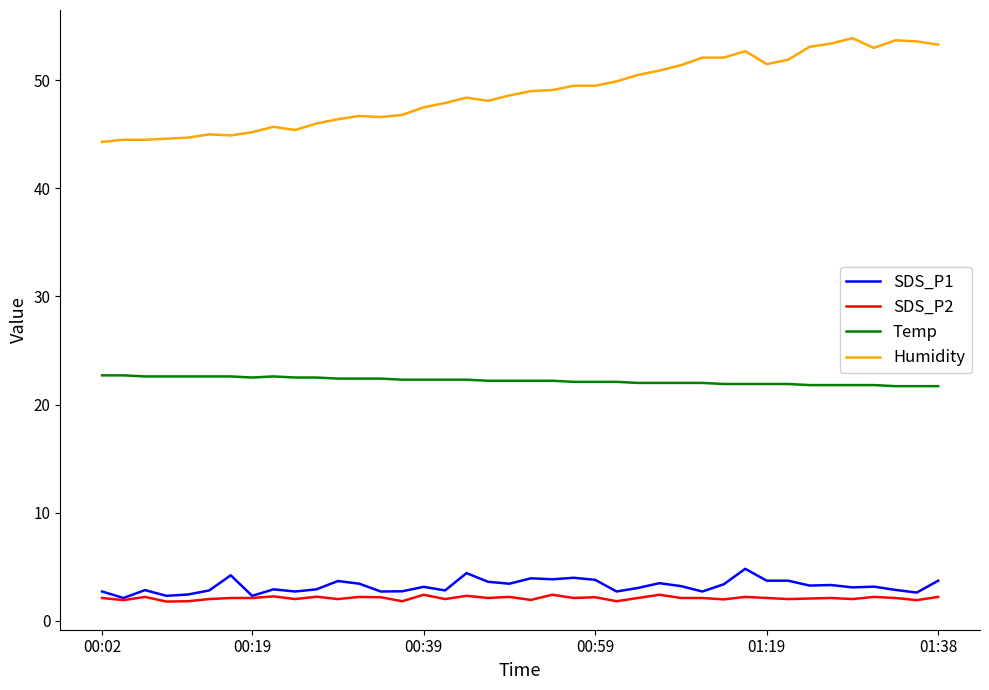

What is the difference between the maximum and minimum values in the Humidity series?

9.6